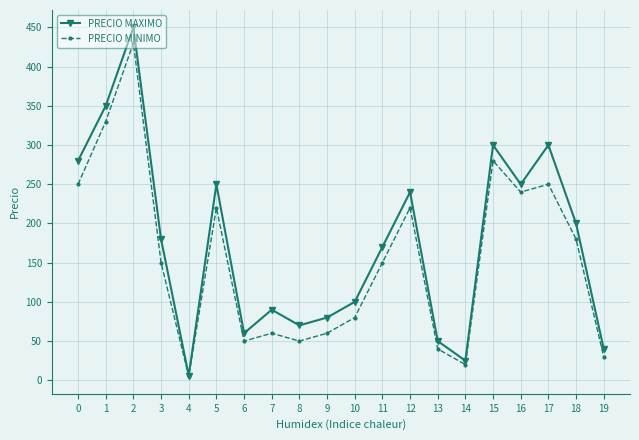

How many data points does each series have?

20